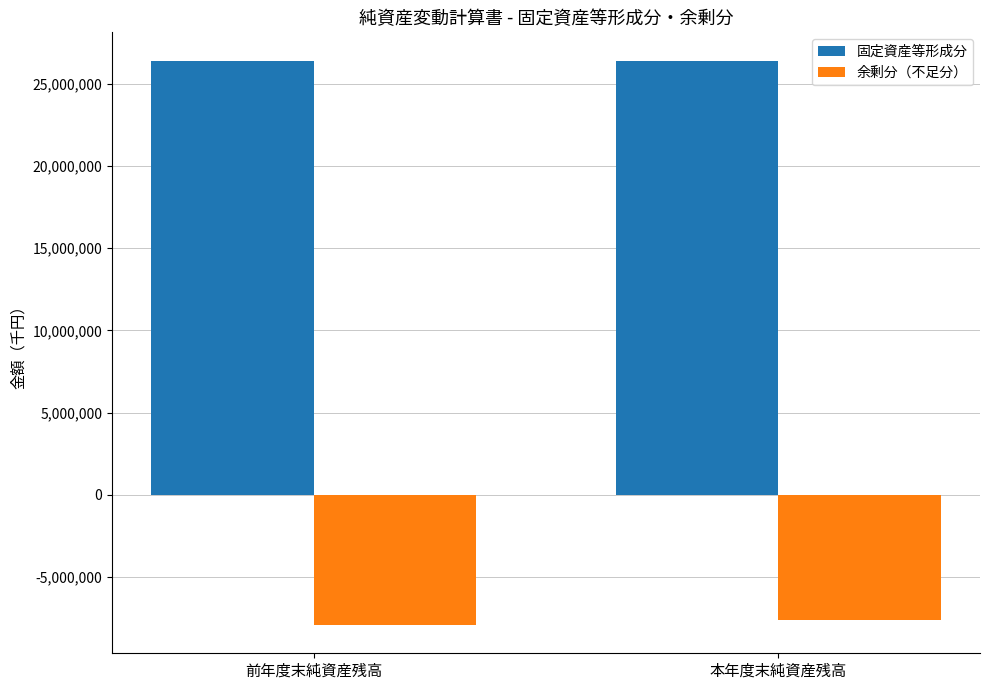

Is the value of 固定資産等形成分 at 本年度末純資産残高 greater than the value of 余剰分（不足分） at 前年度末純資産残高?

Yes